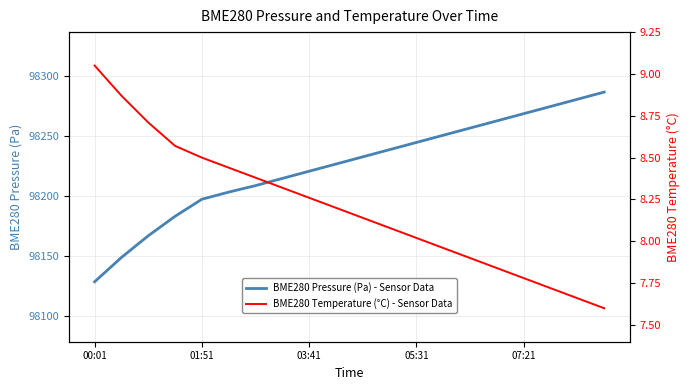

What is the minimum value shown in the chart?

7.6